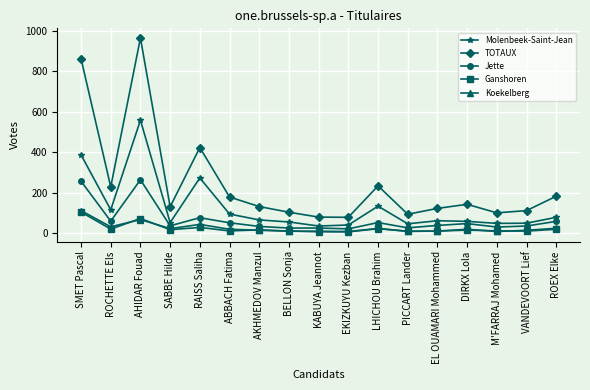

Which series has the largest range (max minus min)?

TOTAUX